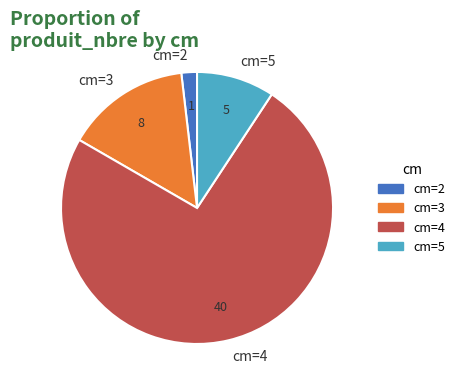

Does cm=4 represent more than half of the total?

Yes